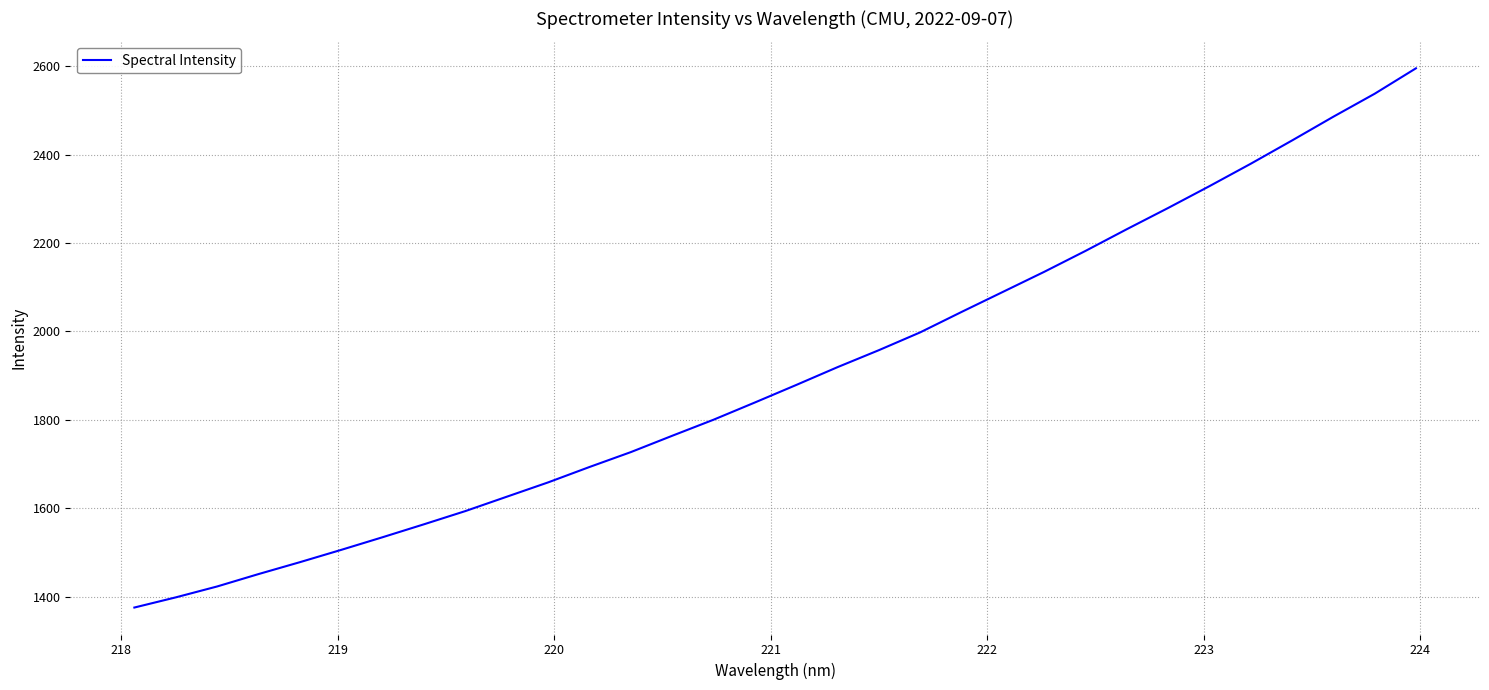

What is the smallest value displayed?

1375.3